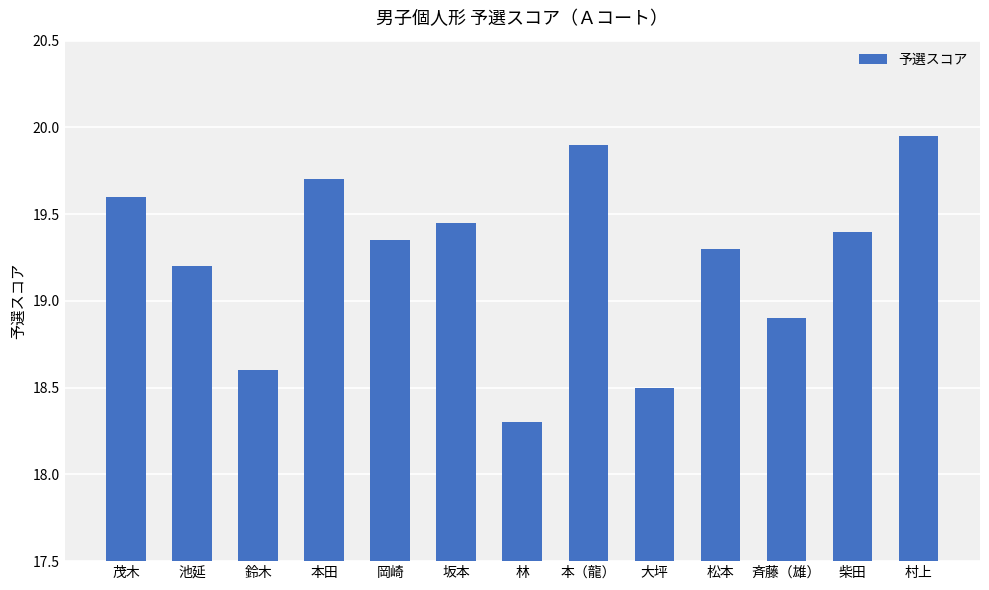

The value at 大坪 is 18.5. True or false?

True